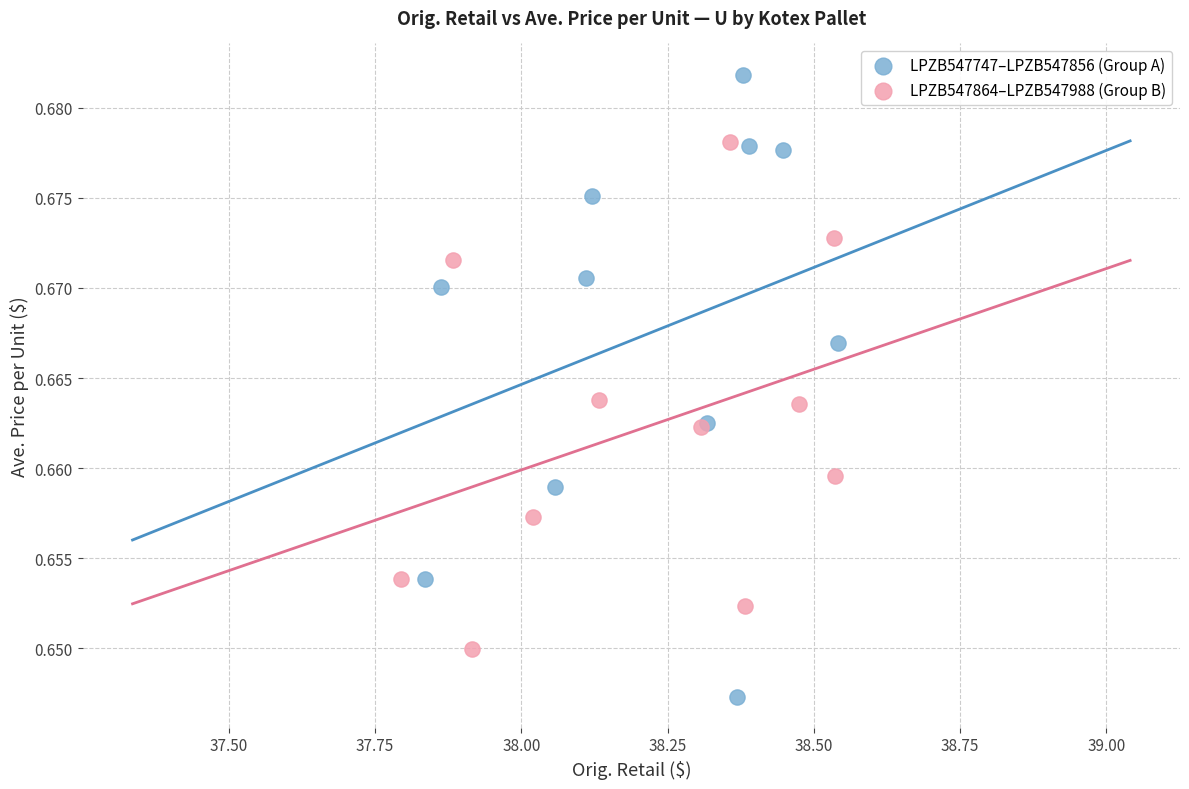

Which series reaches the minimum Y coordinate?

LPZB547747–LPZB547856 (Group A)